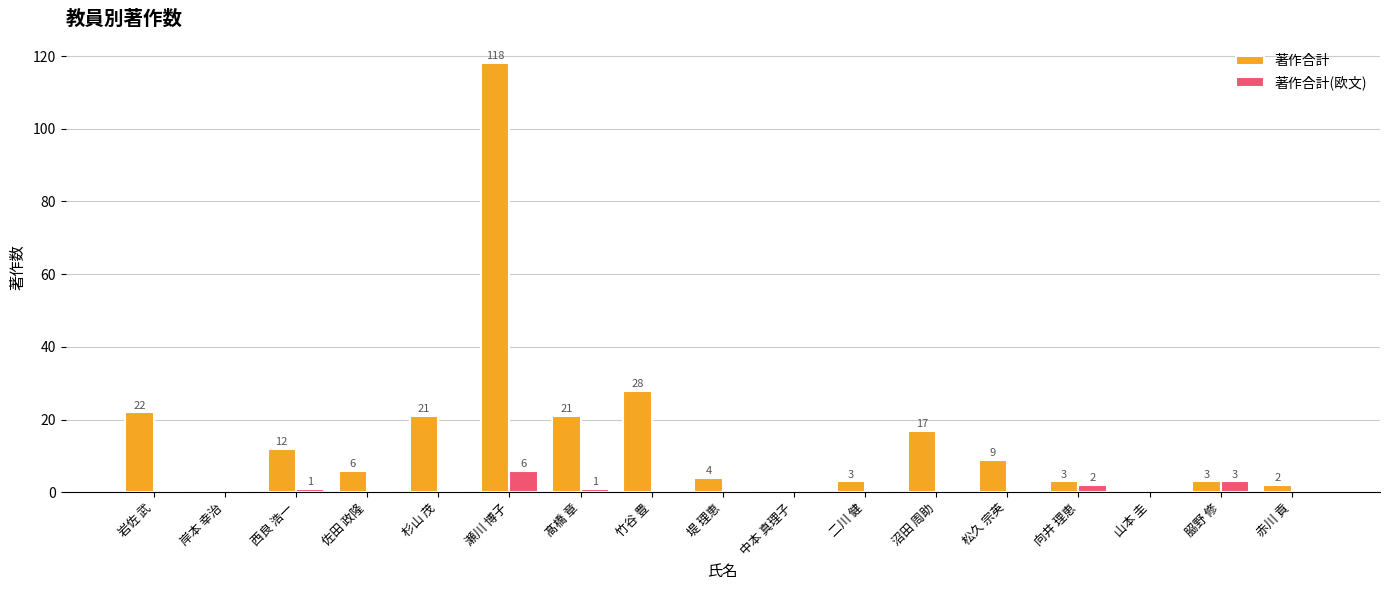

How many 著作合計(欧文) values are between 0 and 1?

14